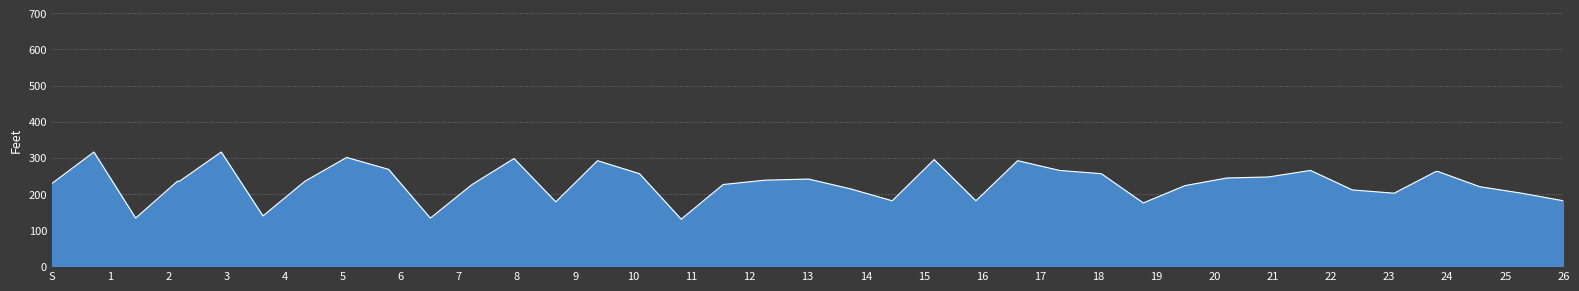

What is the maximum value shown in the chart?

316.0